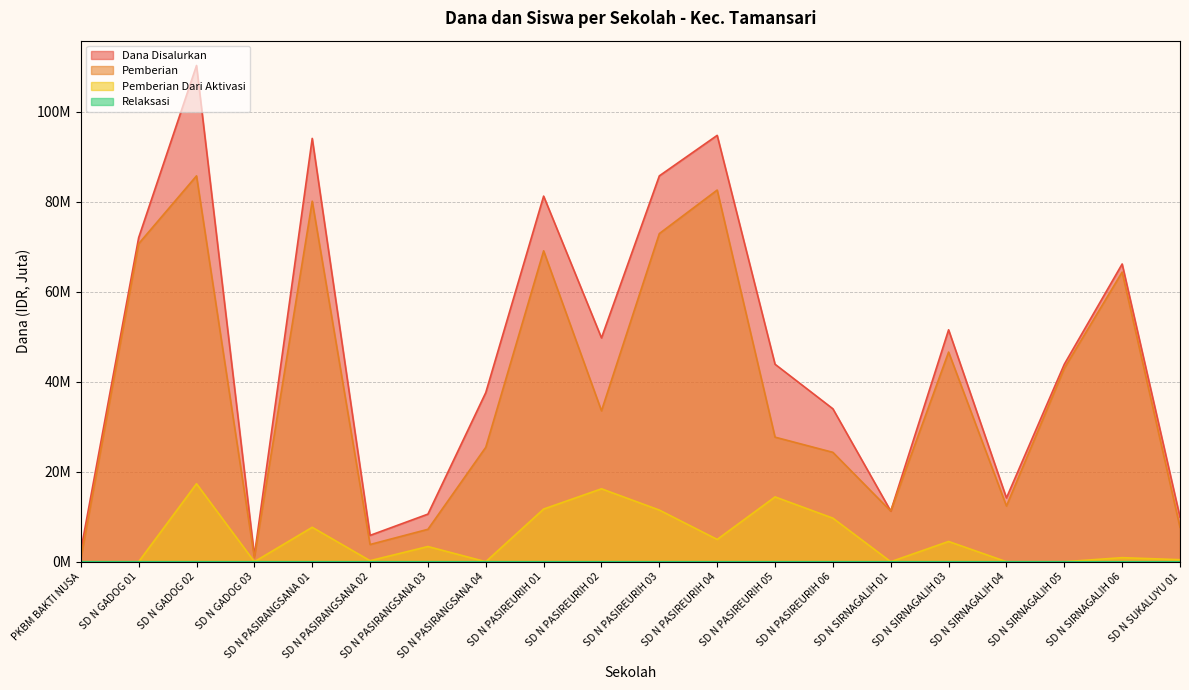

How many values in the Pemberian Dari Aktivasi series exceed 3?

10